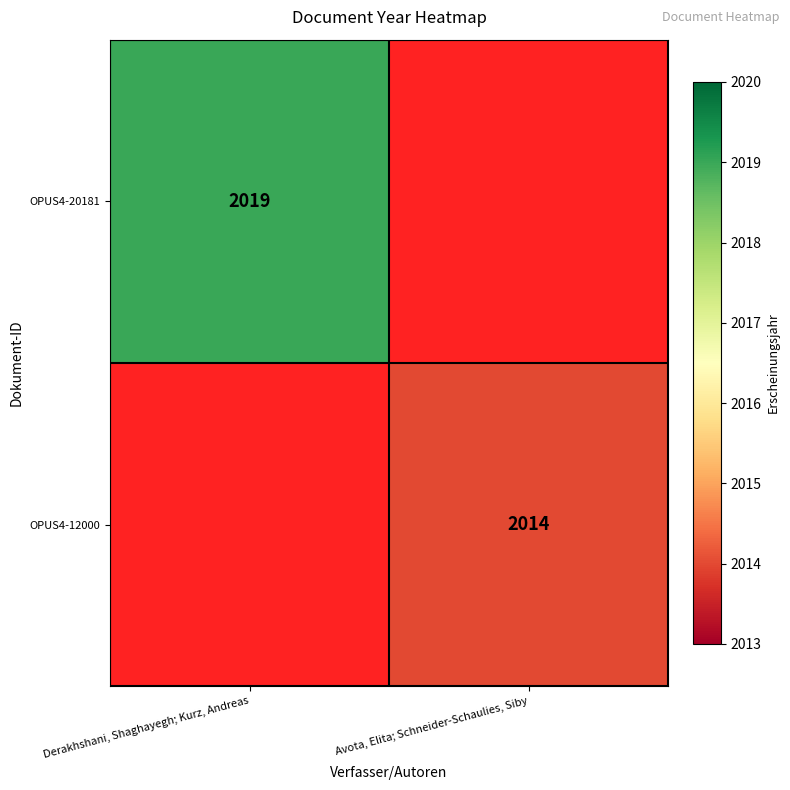

True or false: OPUS4-12000 has a value of 1266 at Avota, Elita; Schneider-Schaulies, Siby.

False